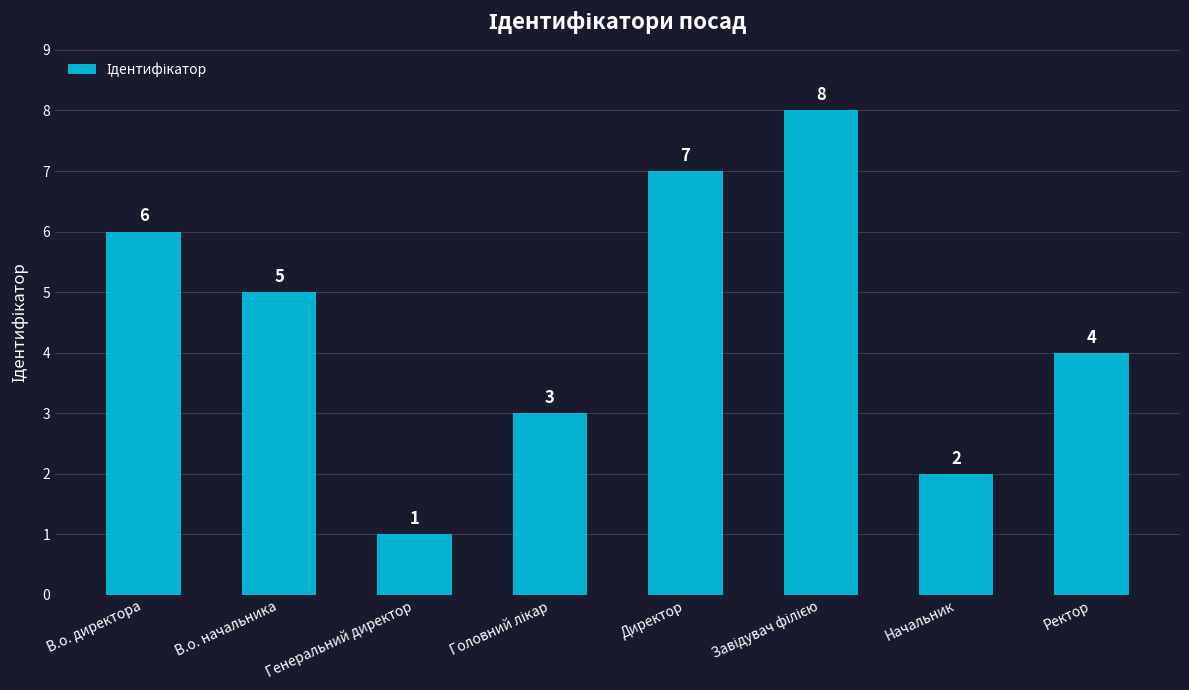

Are the bars horizontal?

No